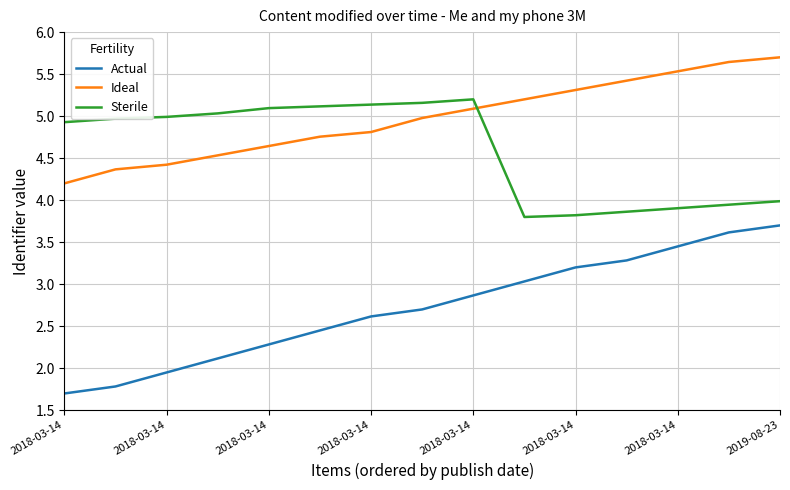

What is the minimum value for Ideal?

4.2